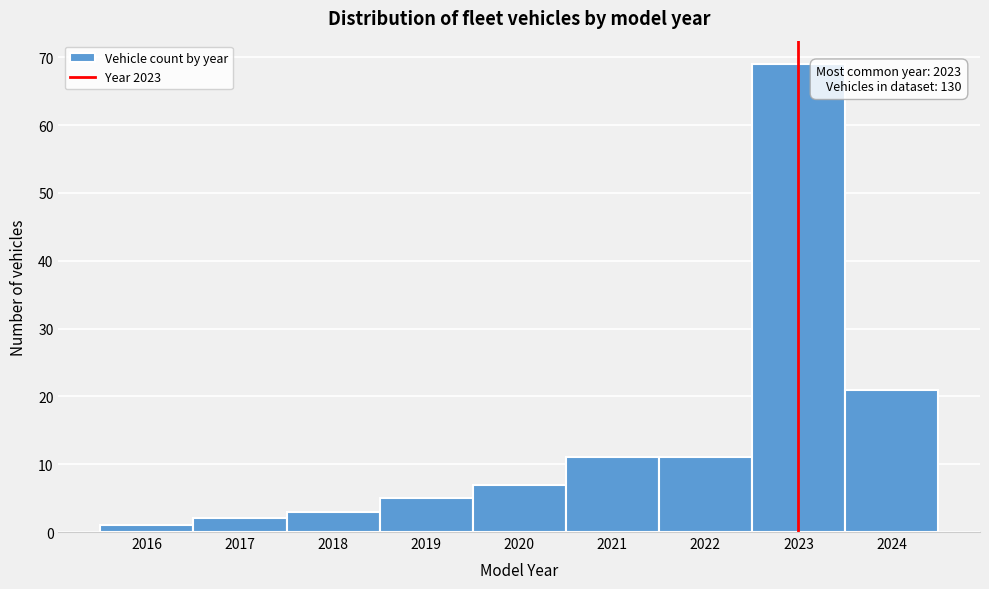

Which range on the x-axis has the tallest bar?

2022.5 to 2023.5